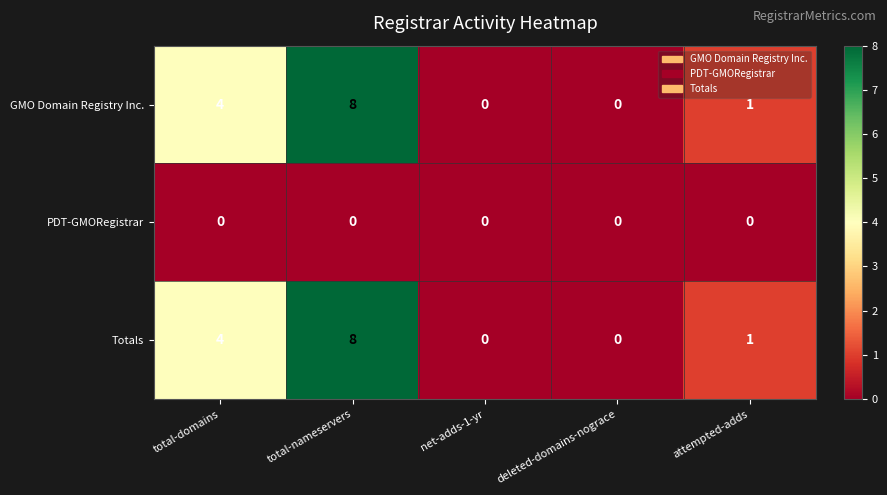

Where does the GMO Domain Registry Inc. series first go above 1?

total-domains